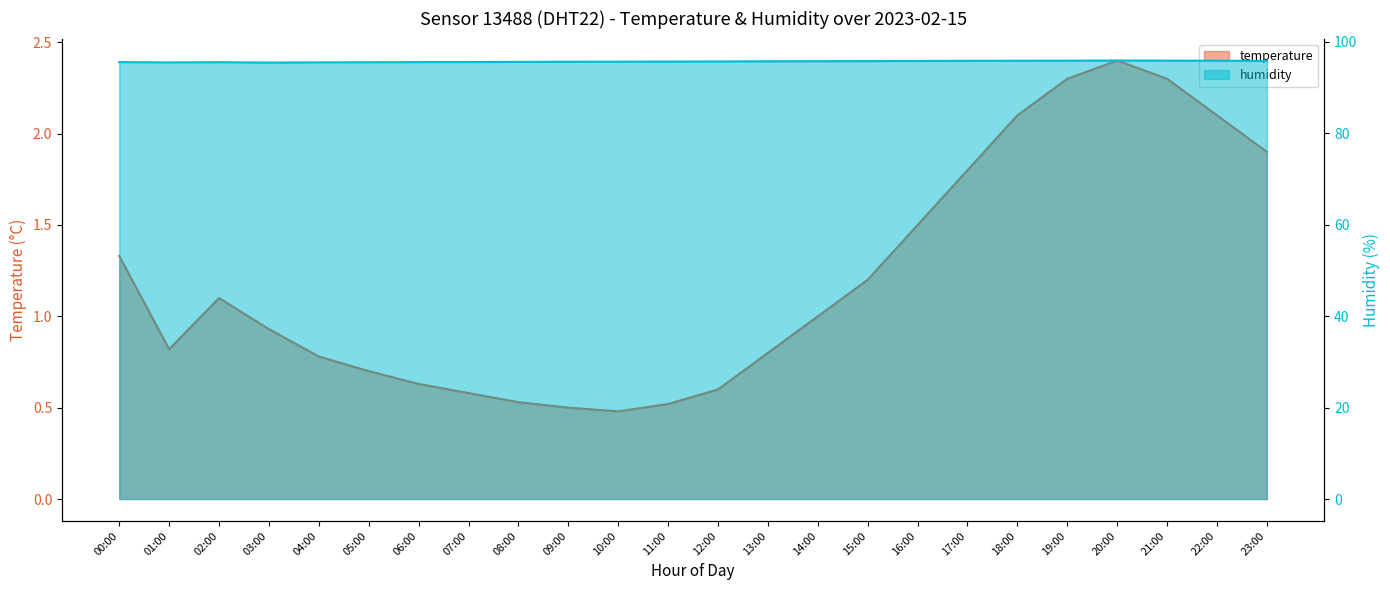

What is the greatest value displayed?

2.4